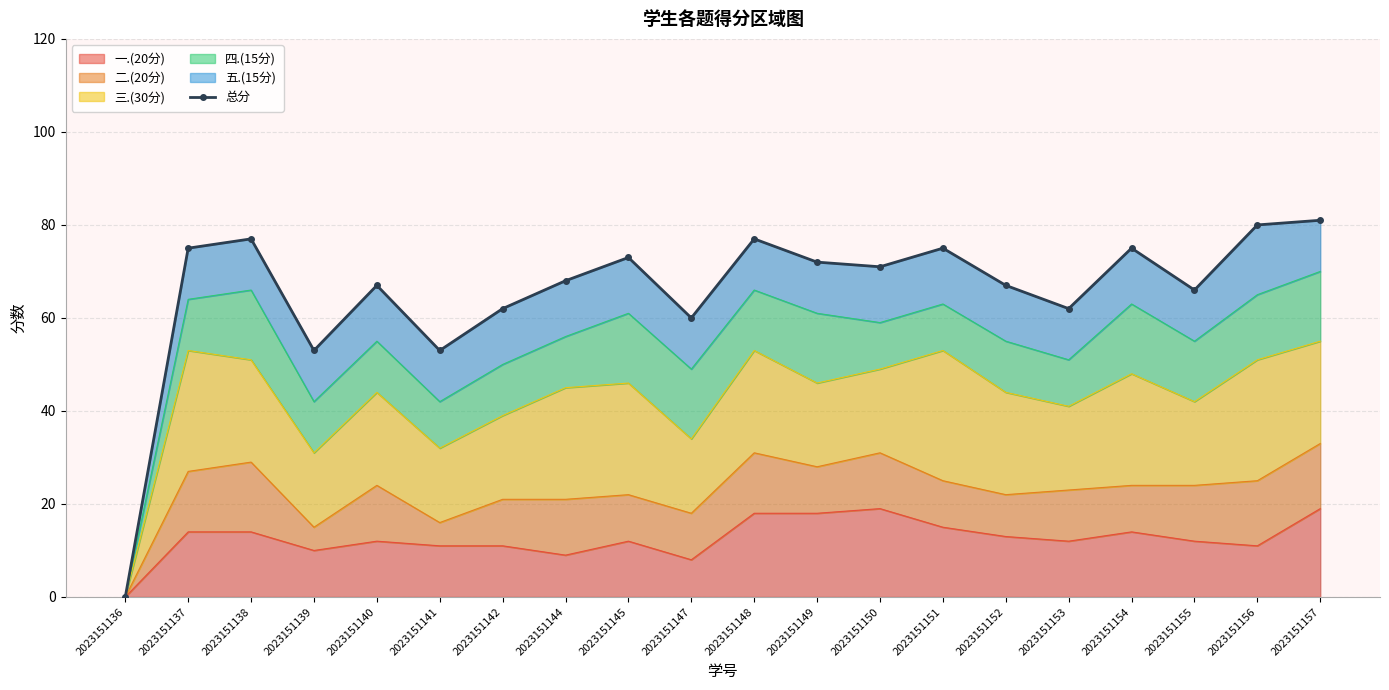

Does the chart have visible grid lines?

Yes